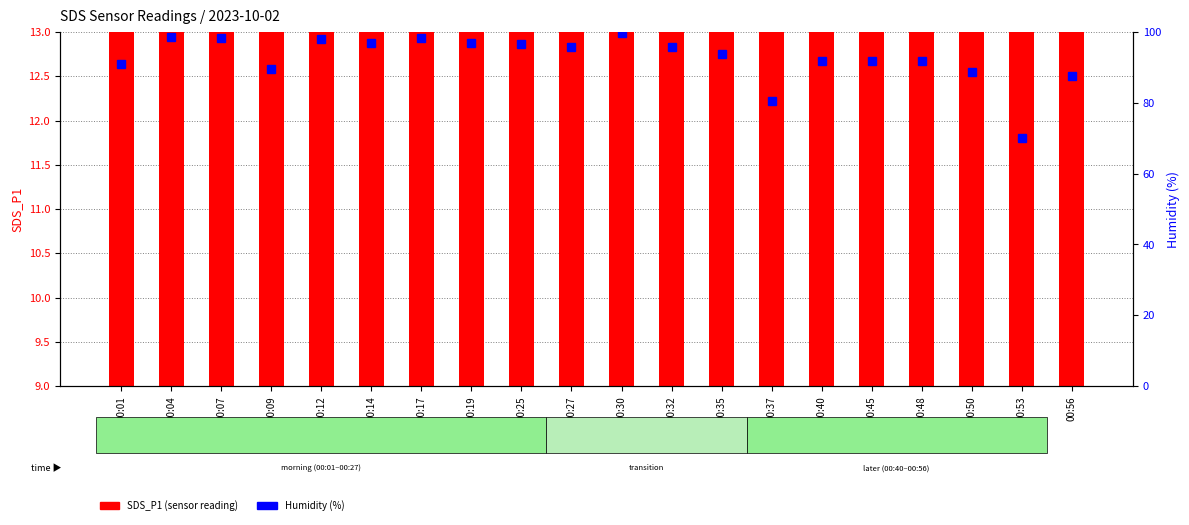

What is the greatest value displayed?

99.7